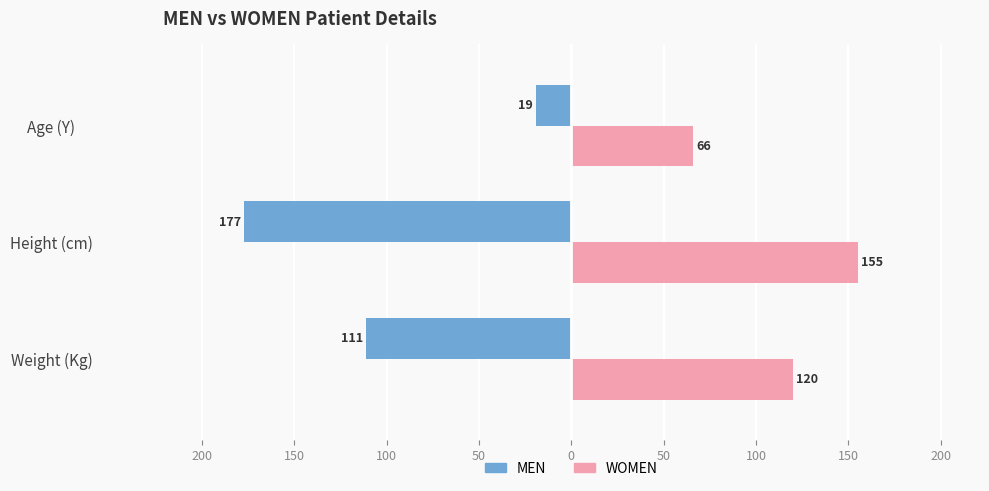

What are all the series names shown in the legend?

MEN, WOMEN